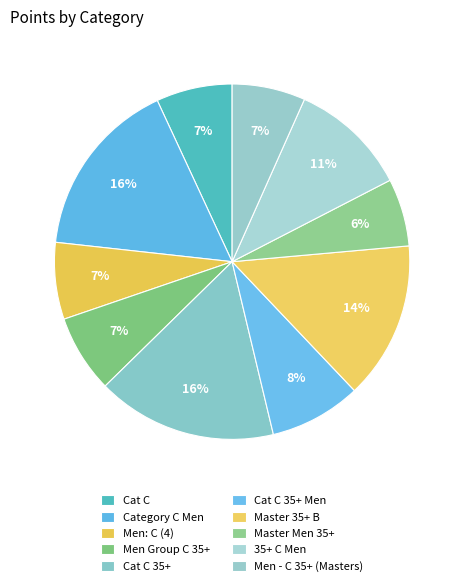

How many slices are in this pie chart?

10